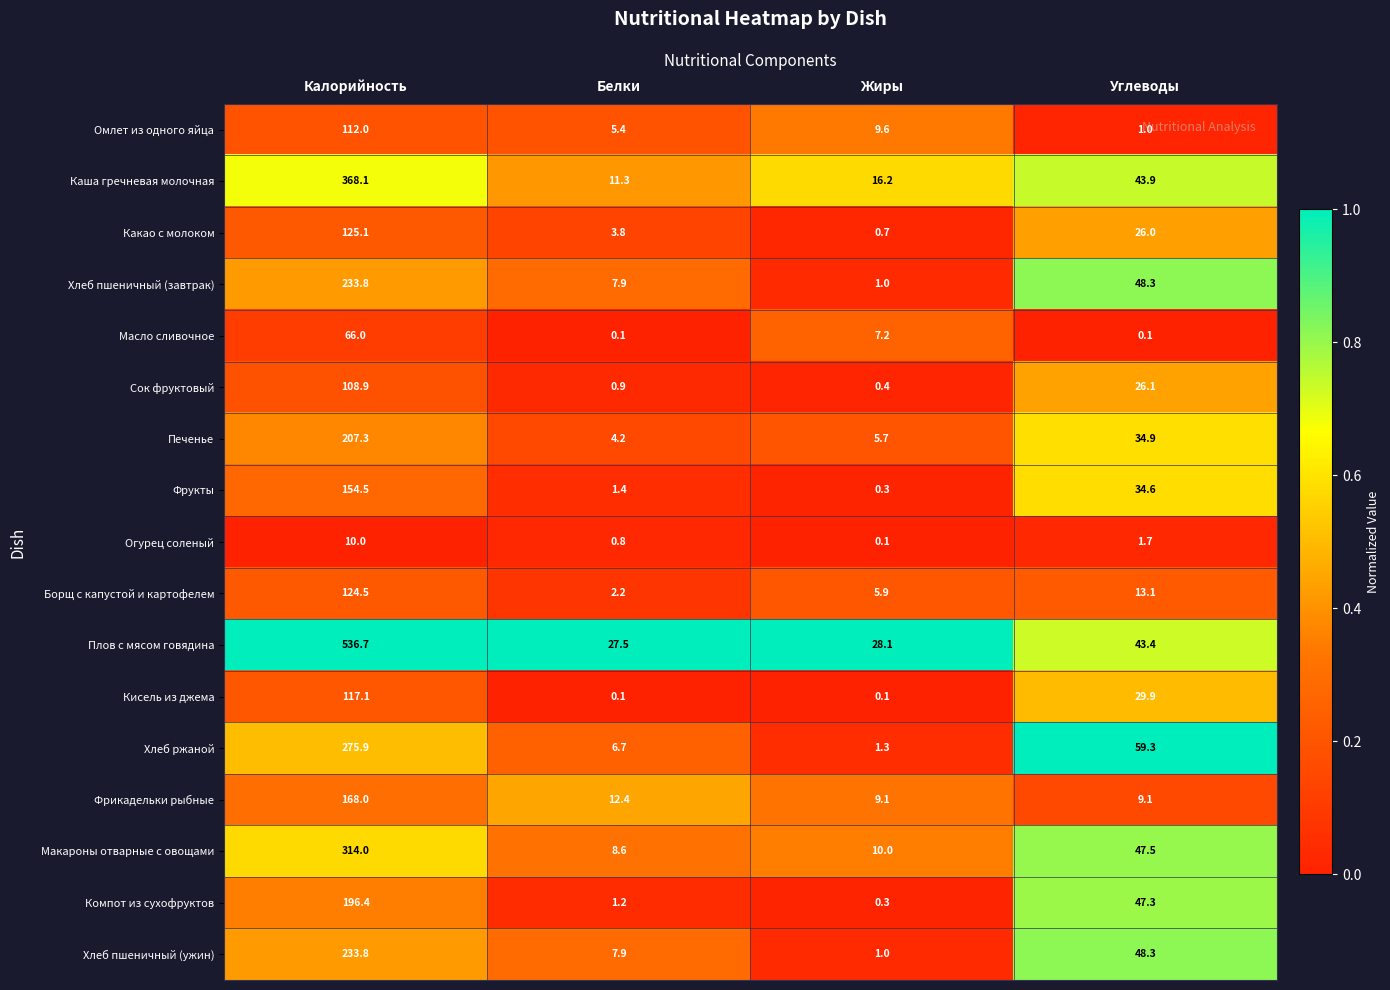

Is it true that Печенье equals 21.5 at Углеводы?

False